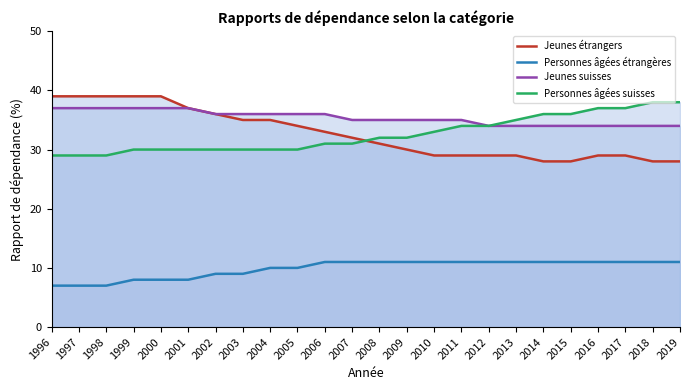

Read the Jeunes étrangers value at 2005, to the nearest 10.

30